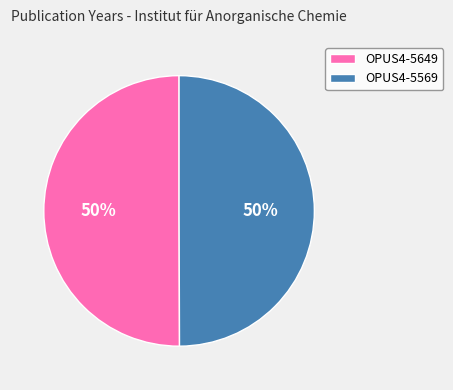

What is the ratio of the value at OPUS4-5649 to the value at OPUS4-5569?

1.0